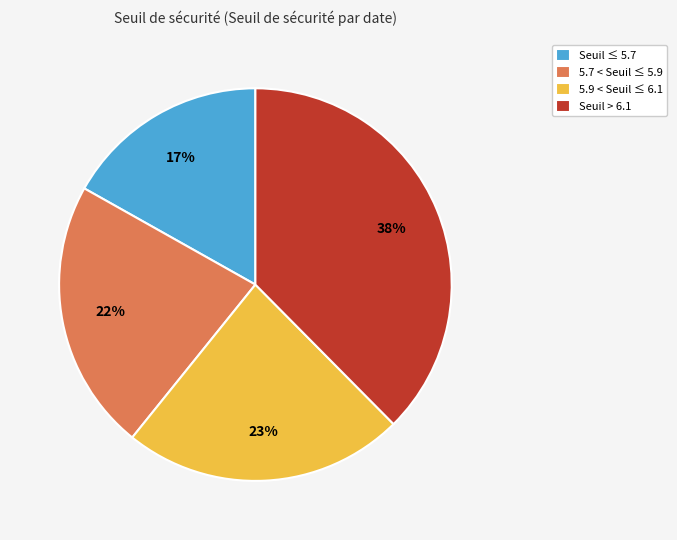

Do Seuil ≤ 5.7 and Seuil > 6.1 together represent more than half of the pie?

Yes